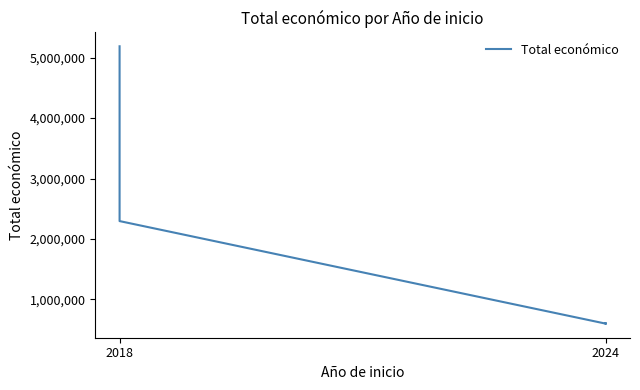

What position from the left is 2024?

2